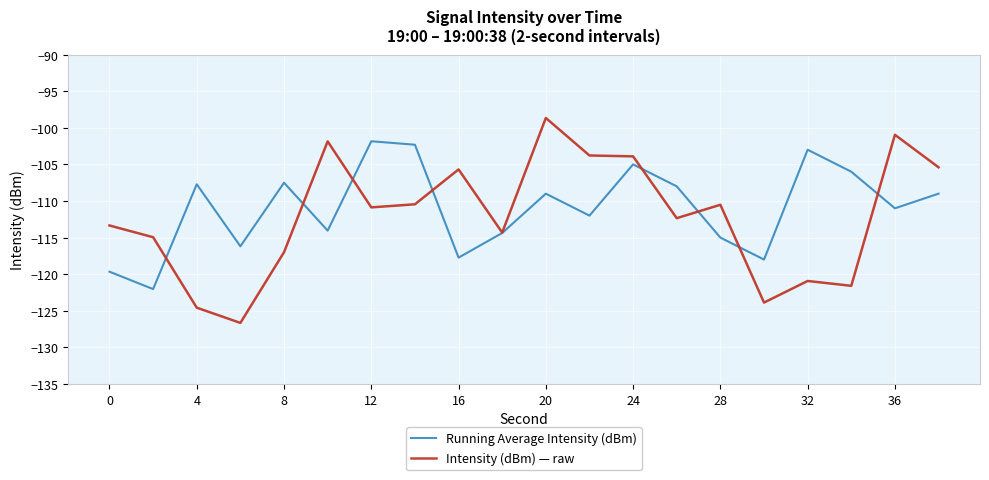

What is the lowest value of the Running Average Intensity (dBm) series?

-122.0